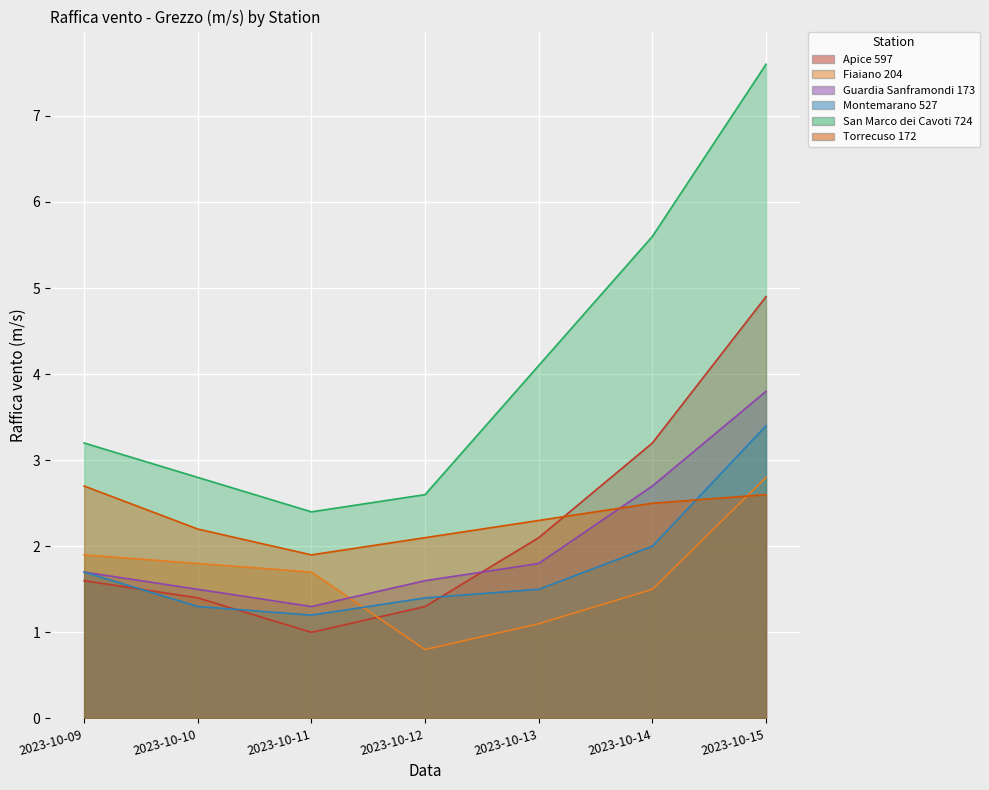

What value does the Torrecuso 172 series have at 2023-10-14?

2.5